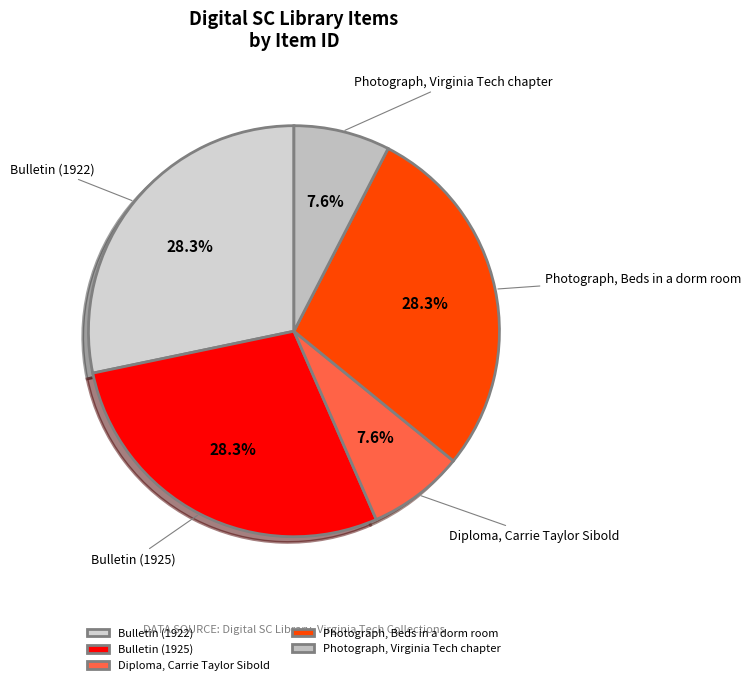

What is the ratio of the value at Photograph, Virginia Tech chapter to the value at Diploma, Carrie Taylor Sibold?

1.0